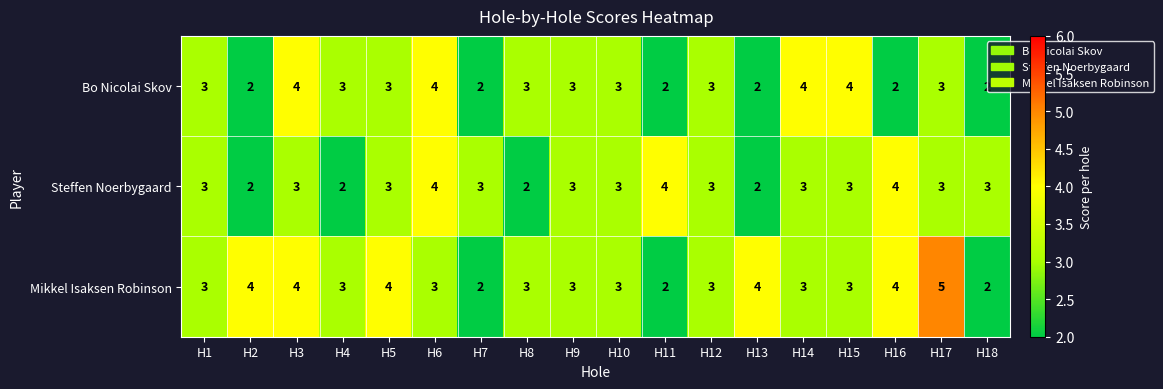

List the series in order of their overall mean, lowest first.

Bo Nicolai Skov, Steffen Noerbygaard, Mikkel Isaksen Robinson